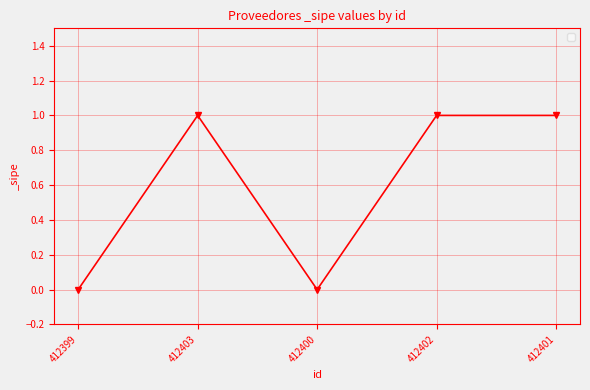

True or false: there are more than 2 points higher than both neighbors.

False